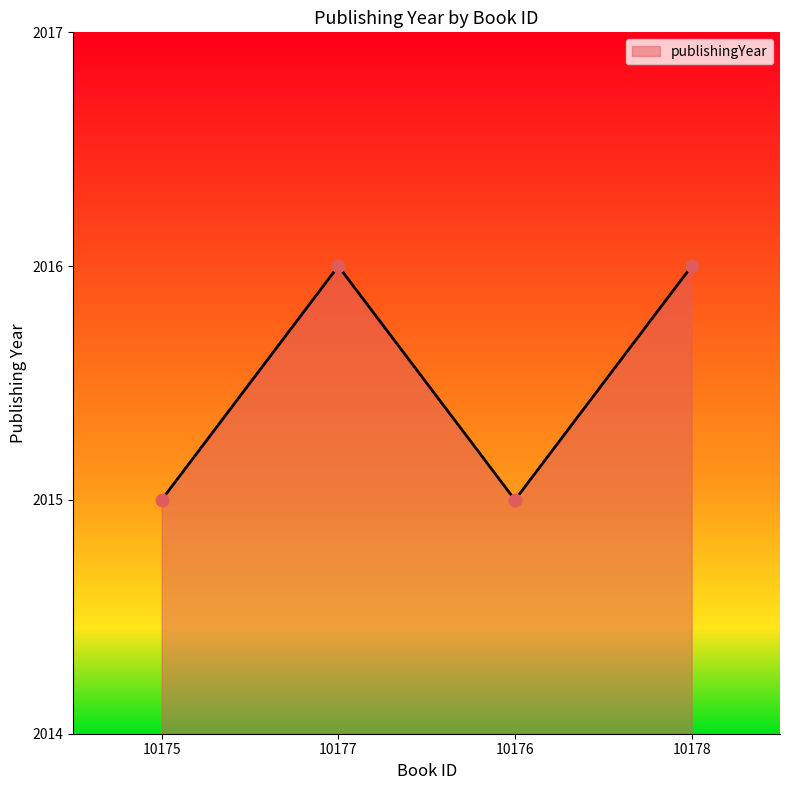

What is the change in value from 10176 to 10178?

+1